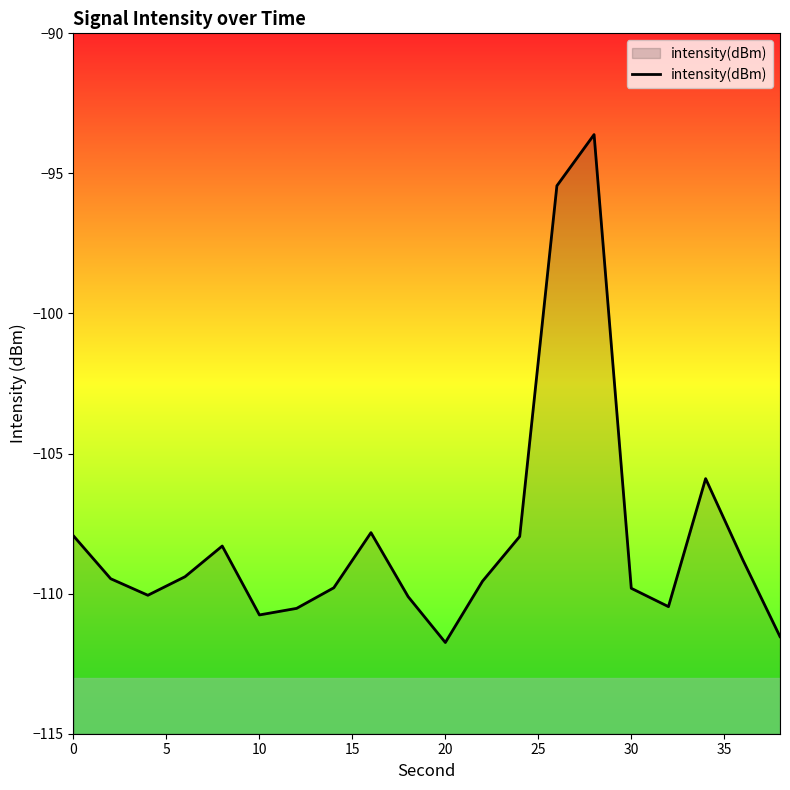

What is the minimum value shown in the chart?

-111.7